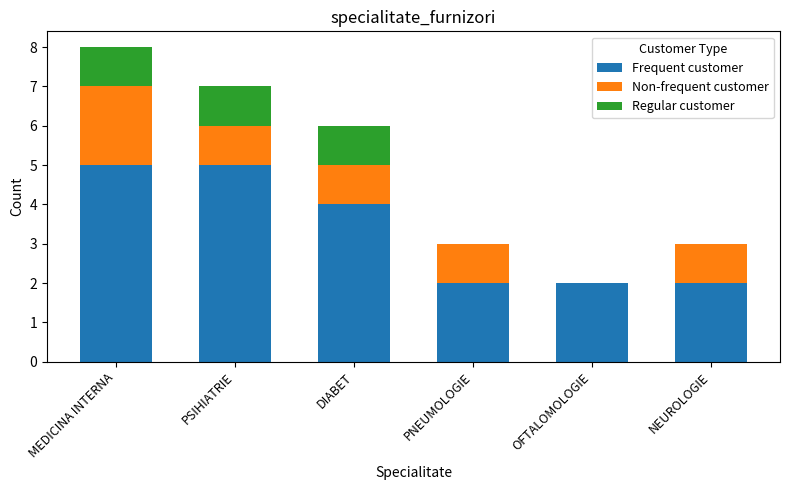

What is the sum of all Frequent customer values?

20